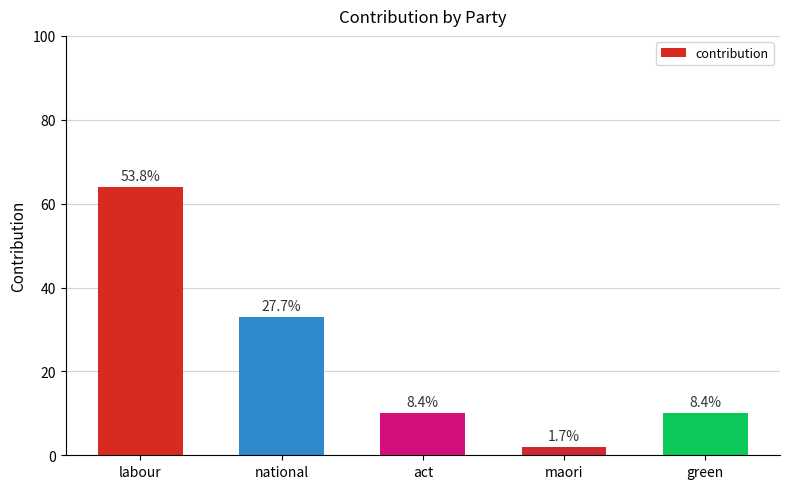

Does the chart contain any negative values?

No